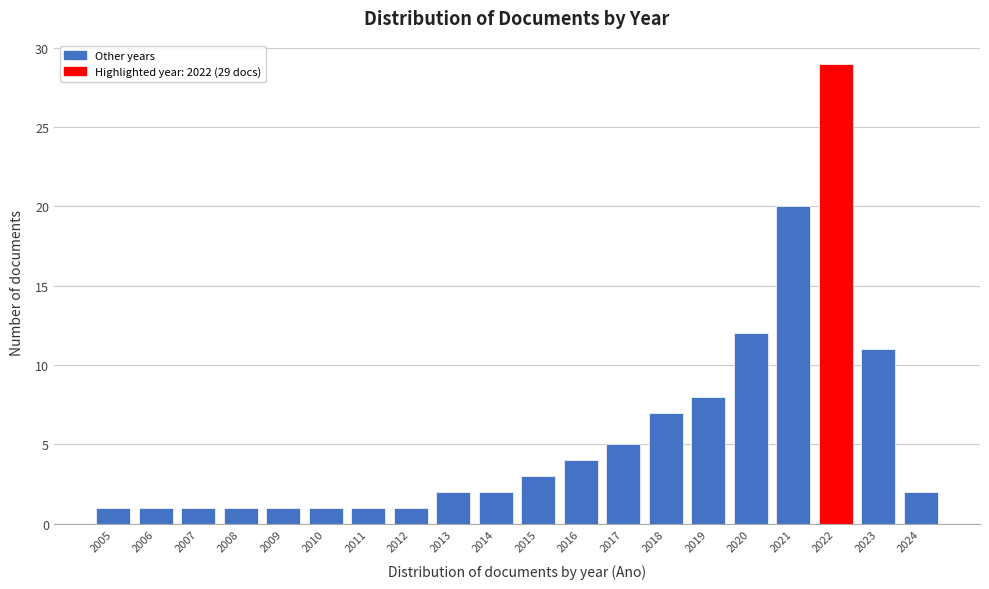

Reading left to right, what are all the values shown in this chart?

1	1	1	1	1	1	1	1	2	2	3	4	5	7	8	12	20	29	11	2